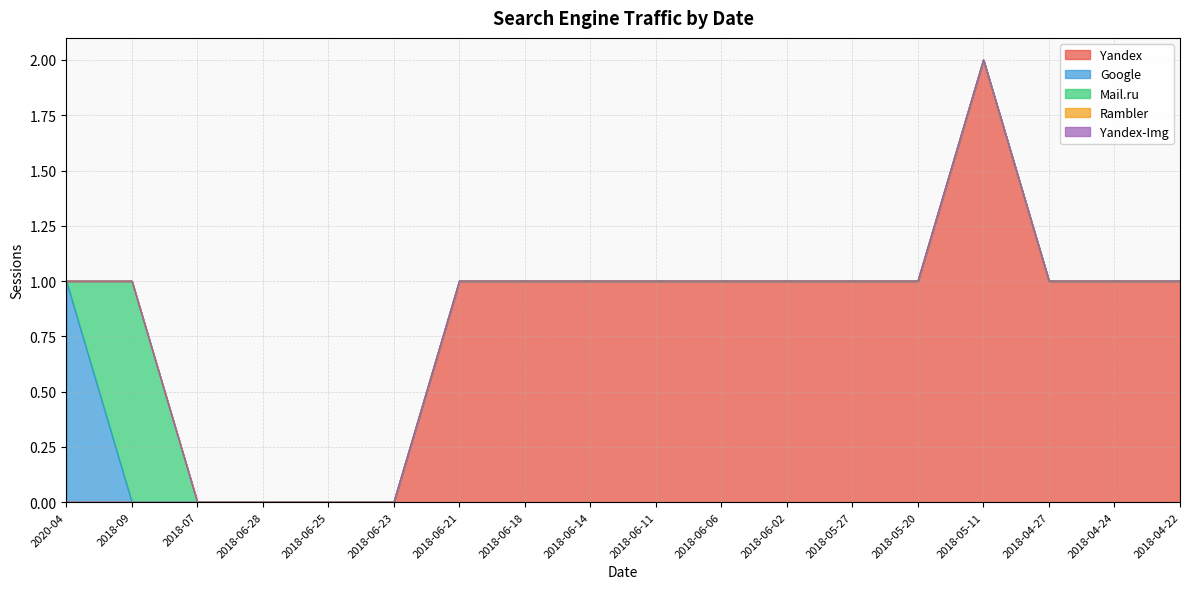

What position from the left is 2018-07?

3